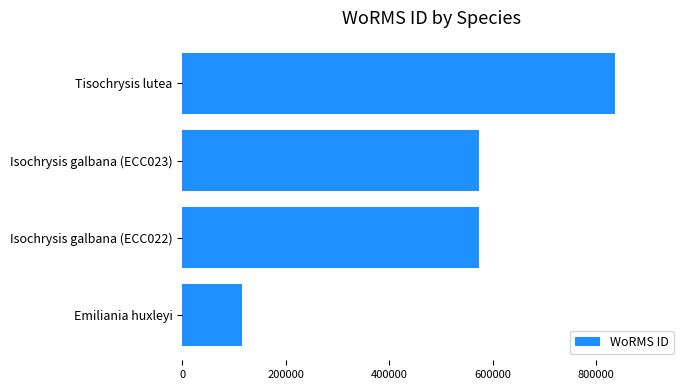

Approximately how many times larger is the value at Isochrysis galbana (ECC023) compared to Emiliania huxleyi?

5.0